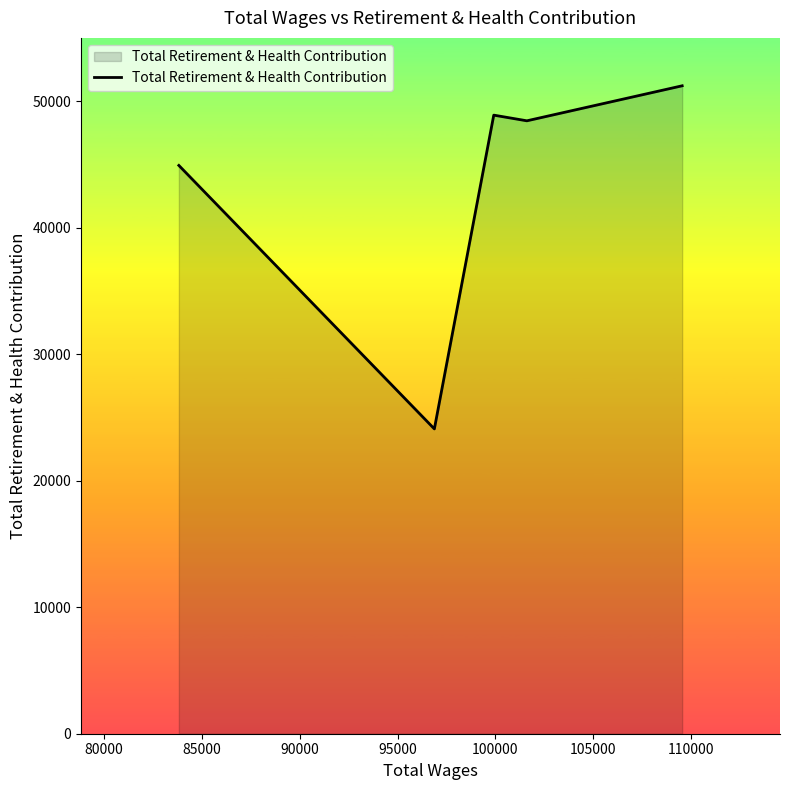

True or false: the data has more than 1 interior local peaks.

False